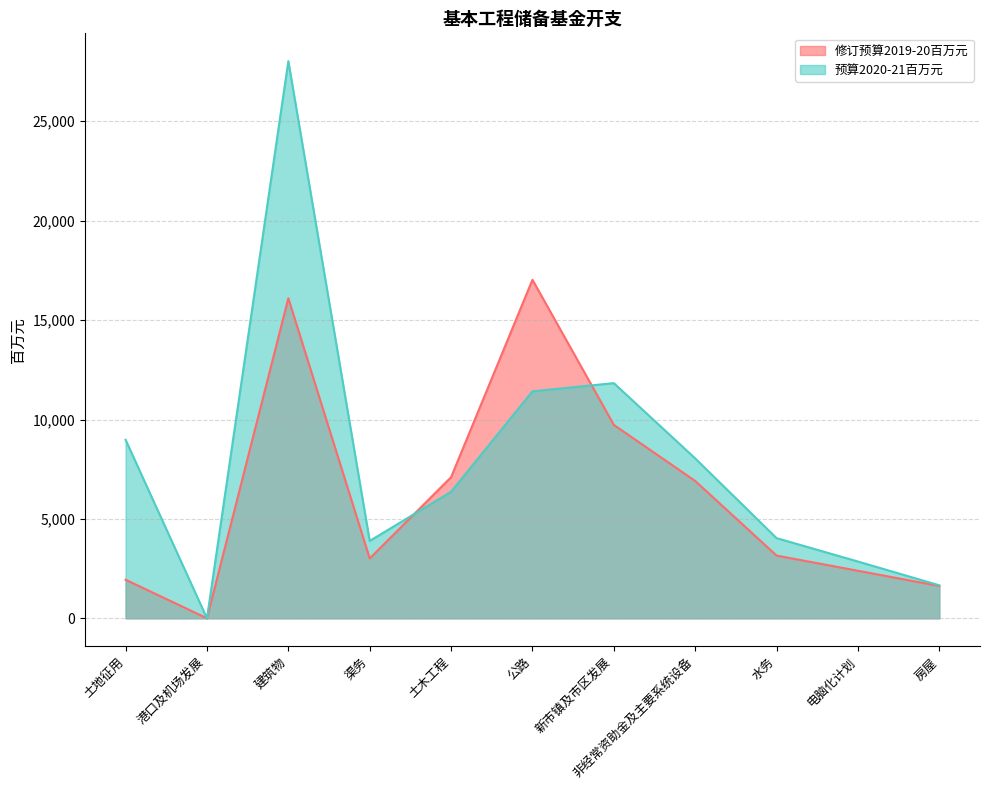

What is the difference between the highest and lowest values at 非经常资助金及主要系统设备?

1135